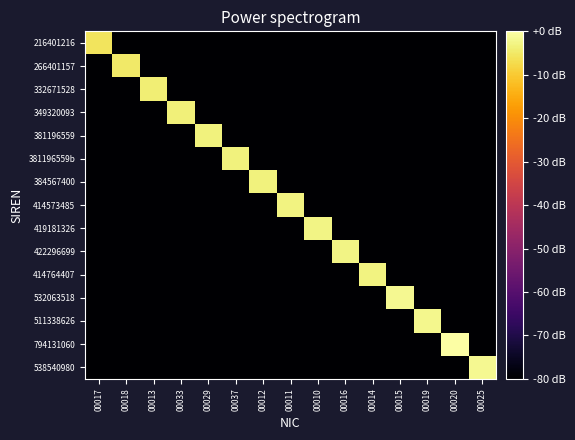

At which category does the chart reach its peak across all series?

00020